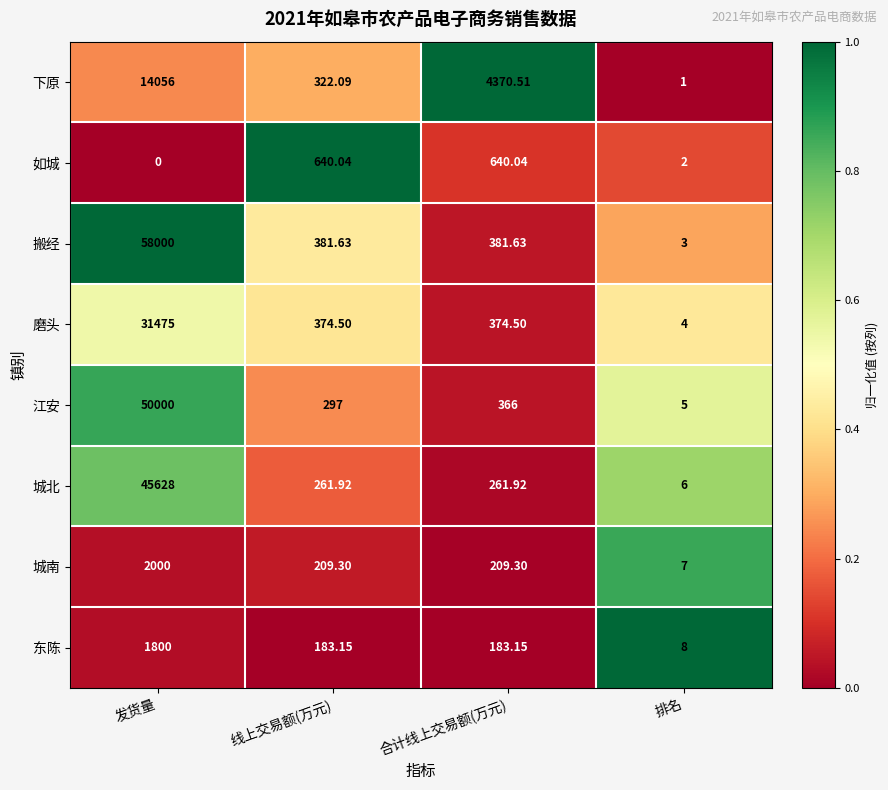

Which series has the largest range (max minus min)?

搬经